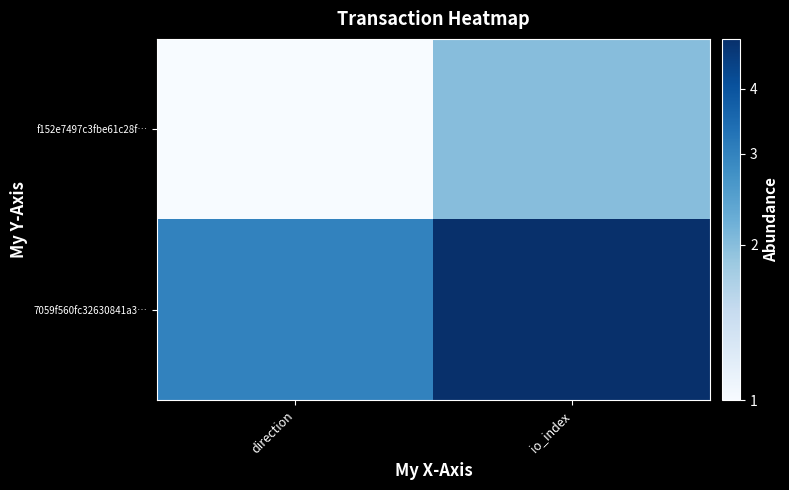

Reading left to right, list all the values displayed in this chart.

f152e7497c3fbe61c28f…: direction=1	io_index=2
7059f560fc32630841a3…: direction=3	io_index=5